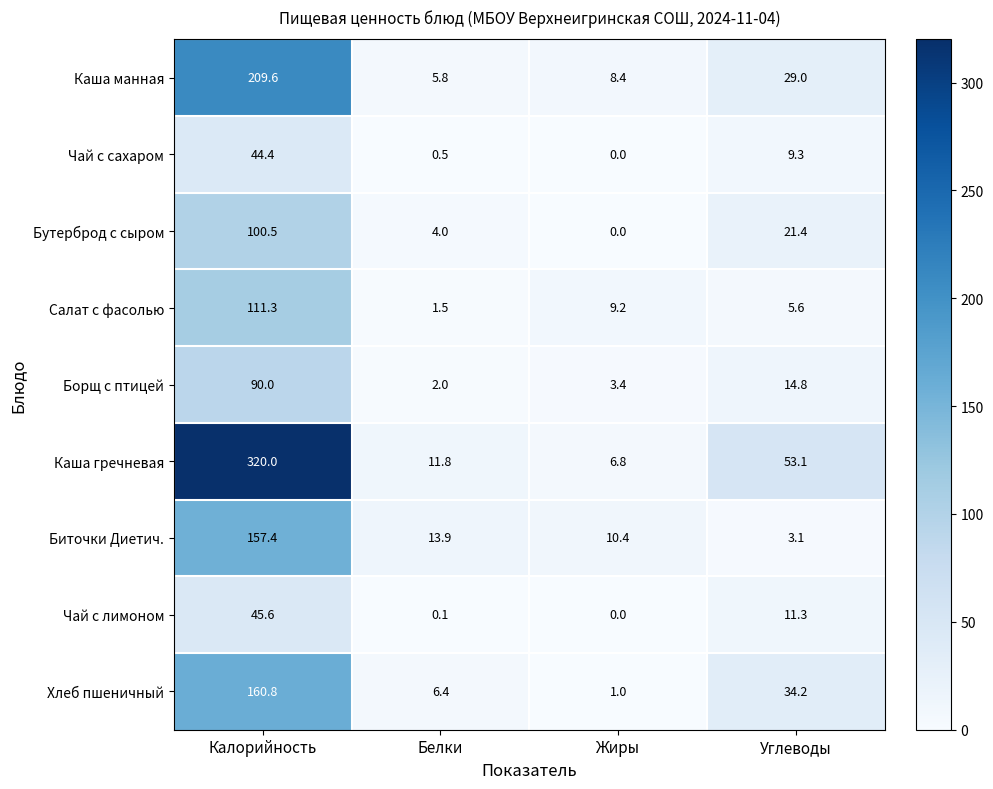

Is the value of Хлеб пшеничный at Жиры greater than the value of Каша гречневая at Углеводы?

No